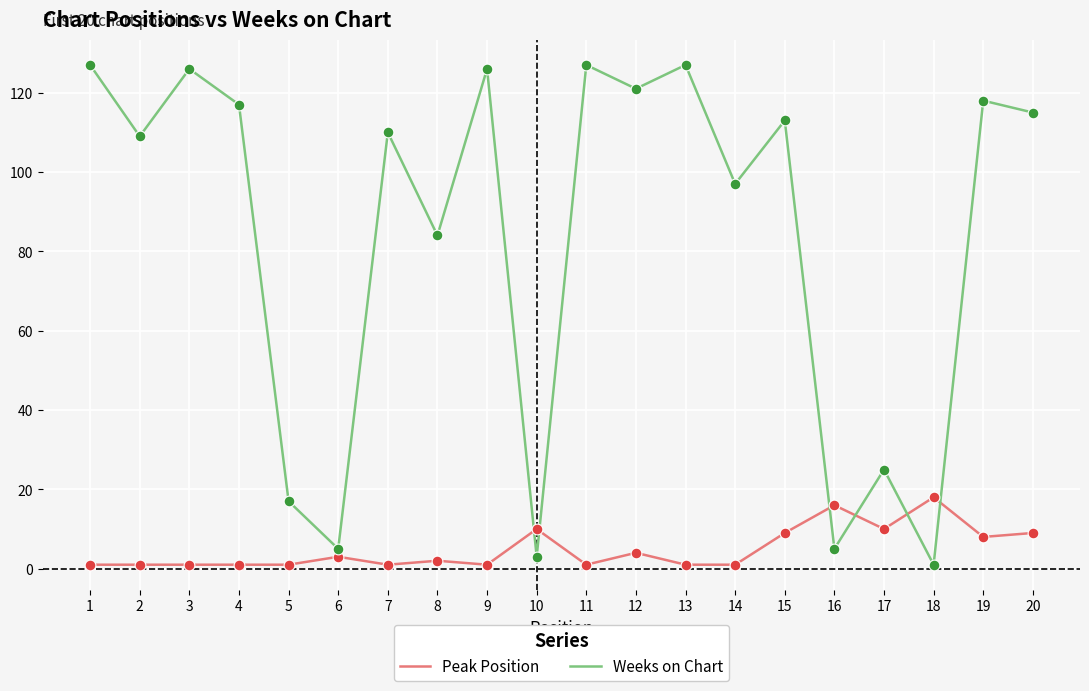

Between 1 and 18, which series saw the biggest shift?

Weeks on Chart